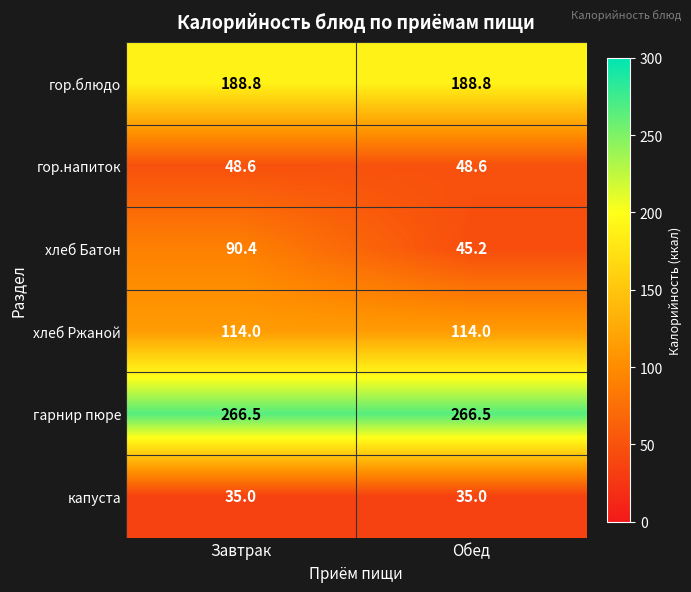

Count the number of data series in this chart.

6